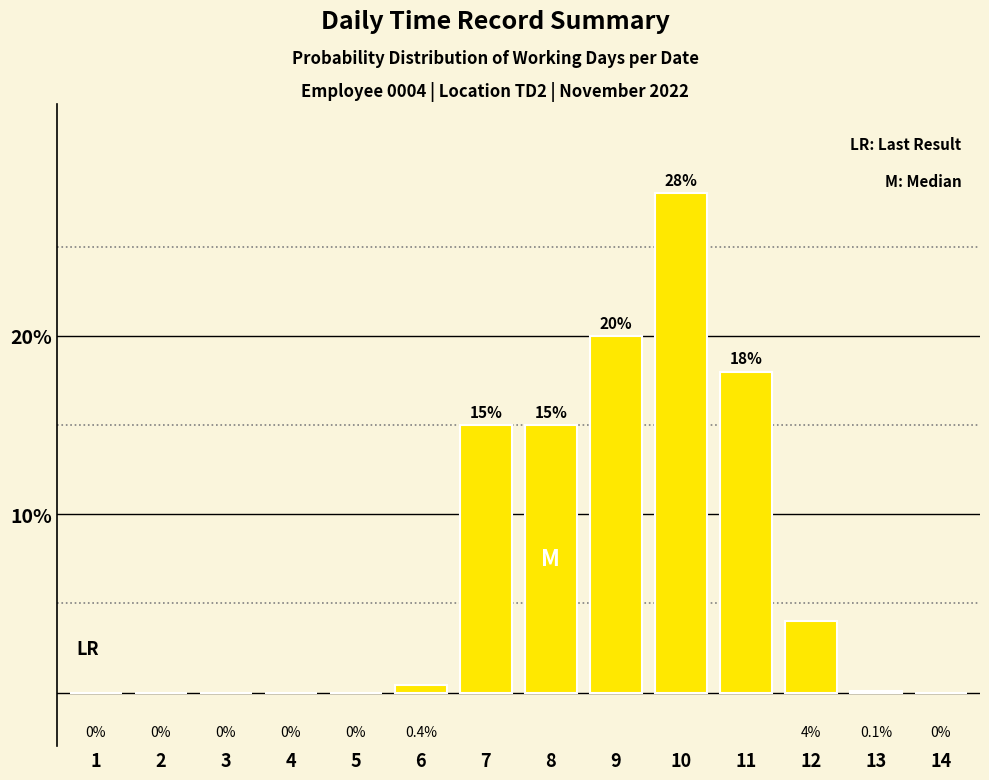

What is the change in value from 11 to 12?

-14.0